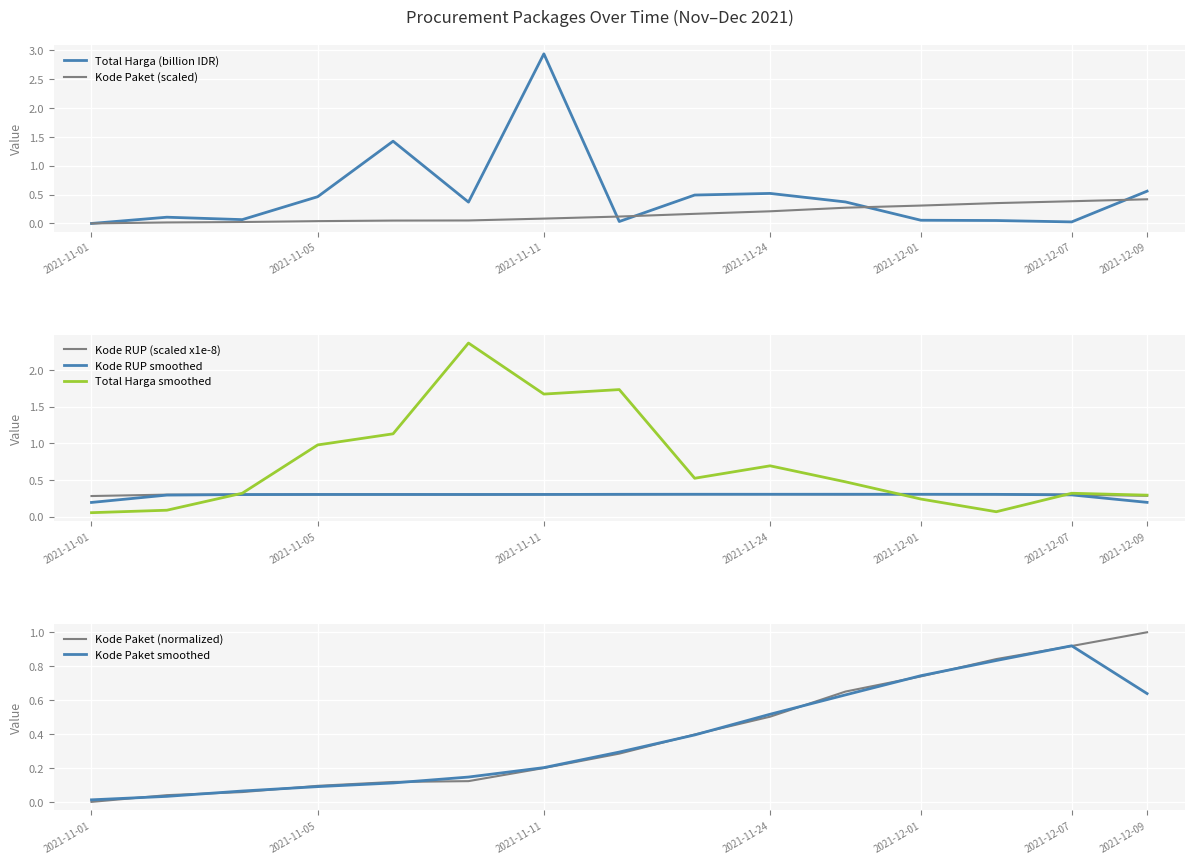

What is the maximum value for Total Harga?

2.9